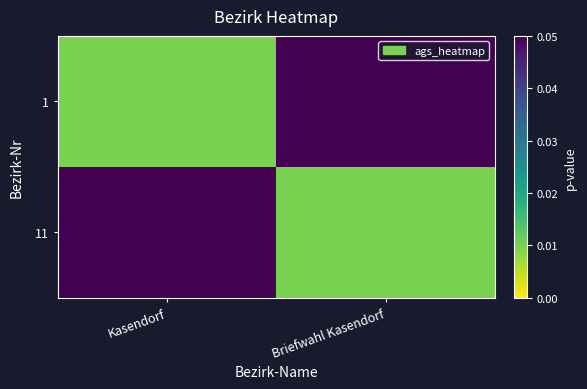

List the series in order of their peak value, highest first.

1, 11